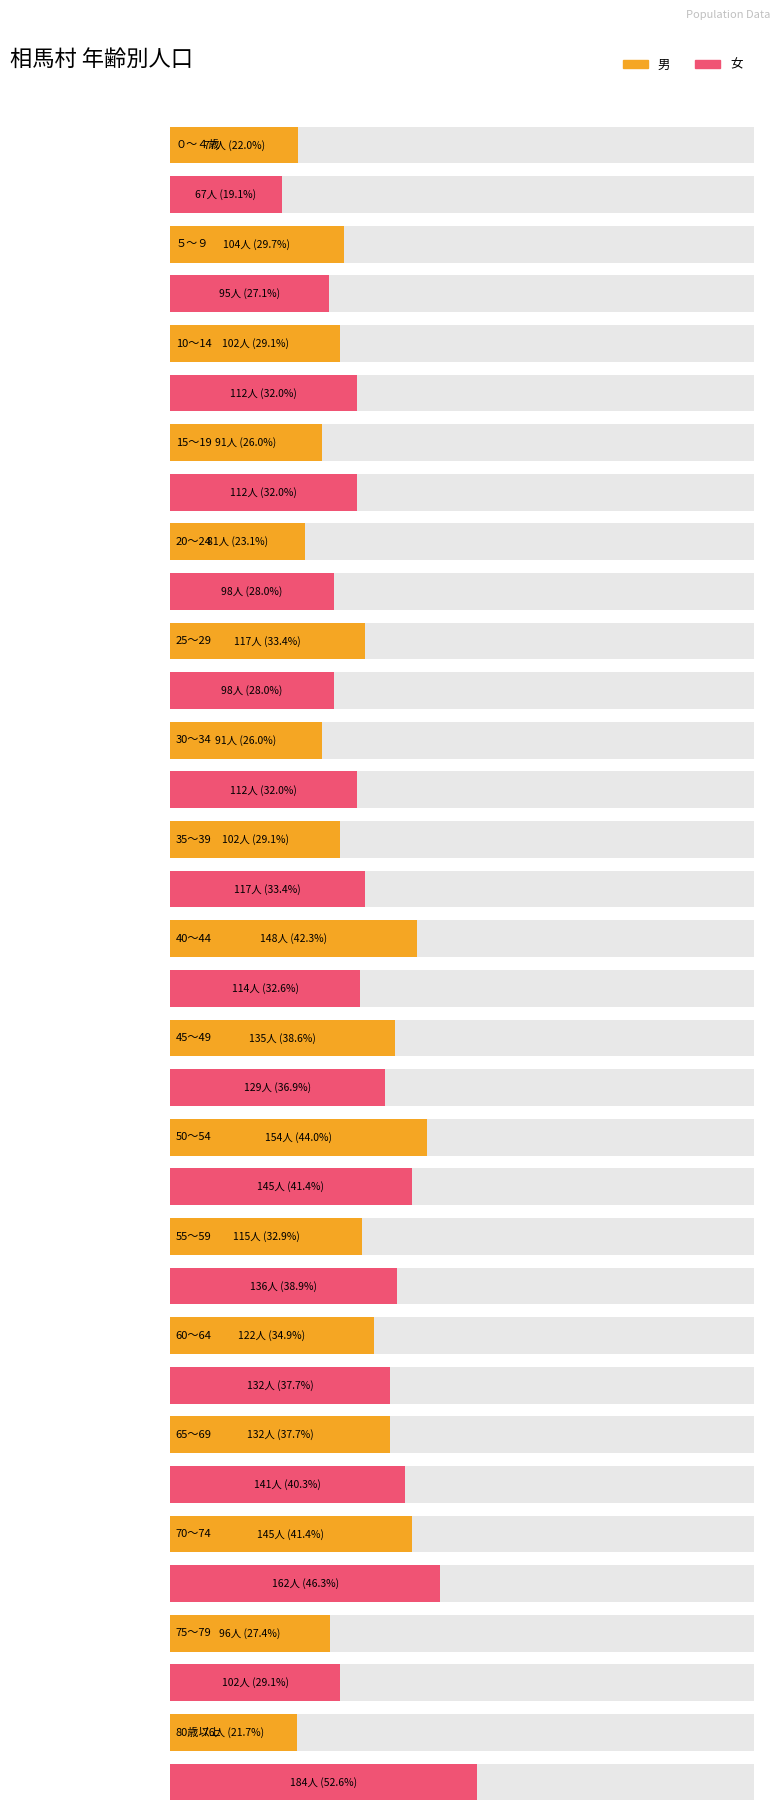

The value of 男 at 45～49 is 135. True or false?

True